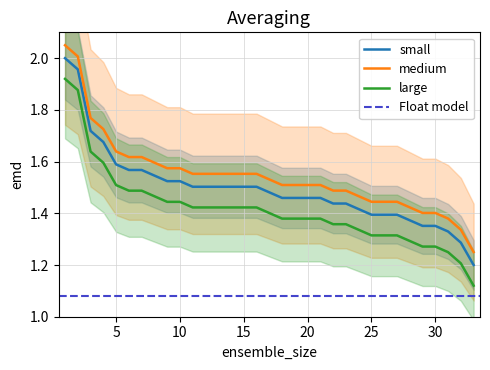

True or false: small and medium intersect in this chart.

False